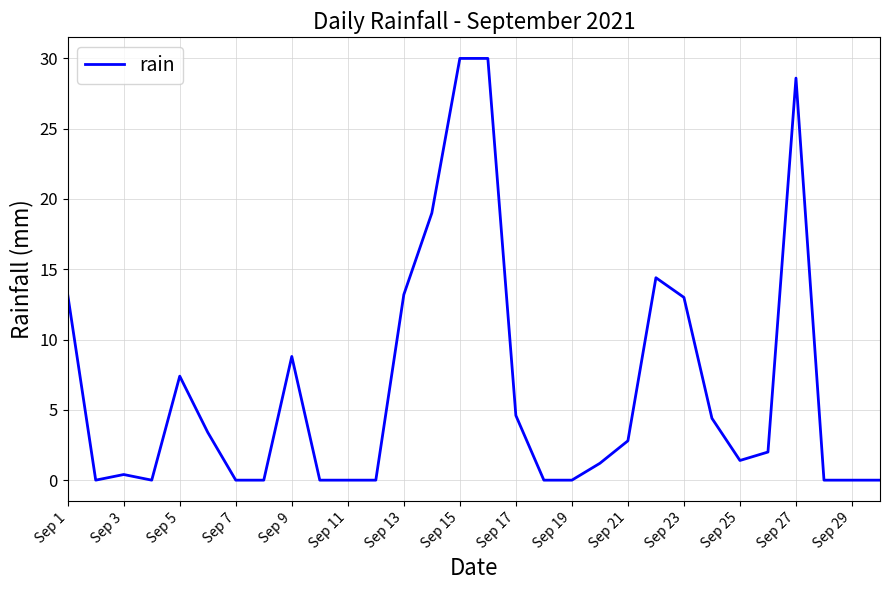

What is the difference between the maximum and minimum values?

30.0